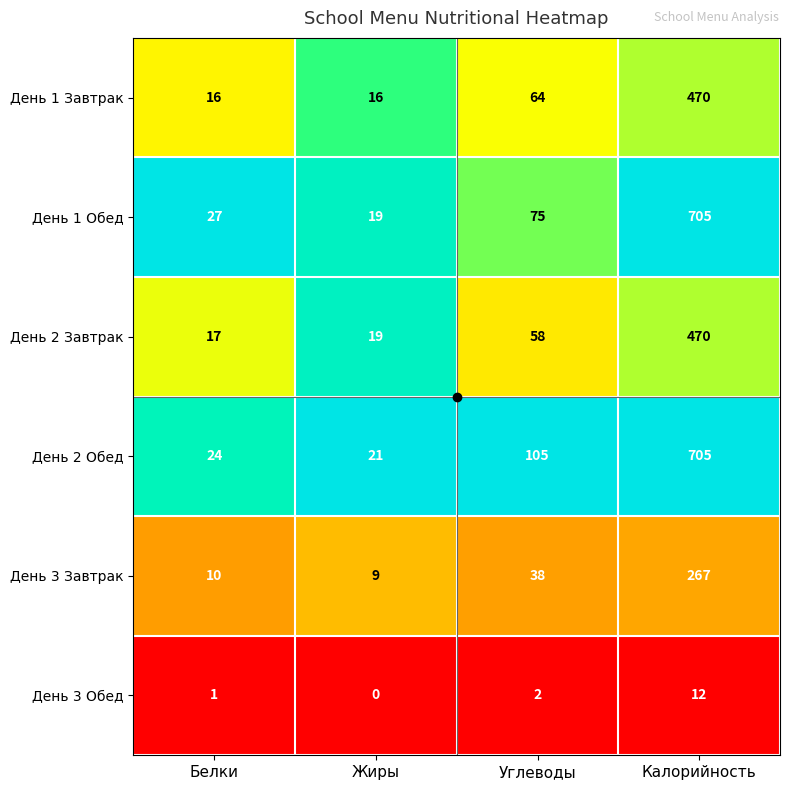

Is the value of День 3 Завтрак at Калорийность greater than the value of День 2 Завтрак at Калорийность?

No